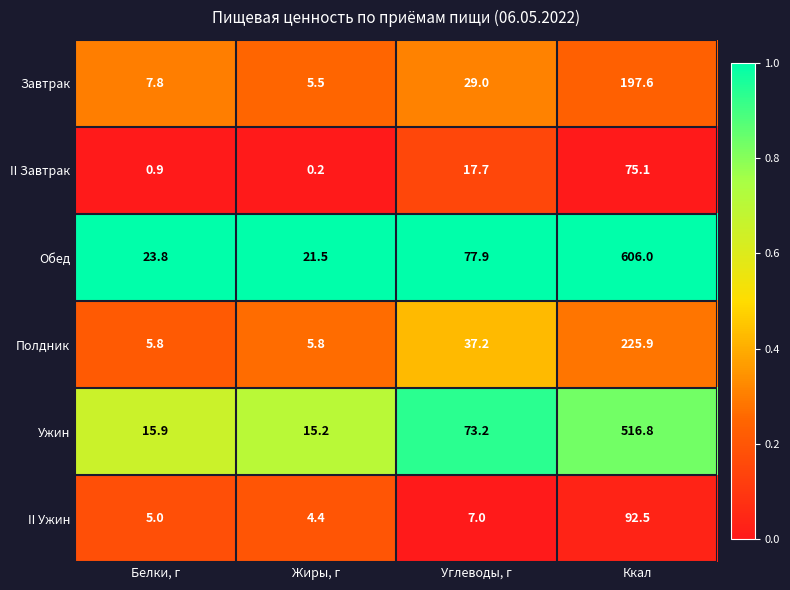

Where is II Ужин nearest to the value 48?

Углеводы, г